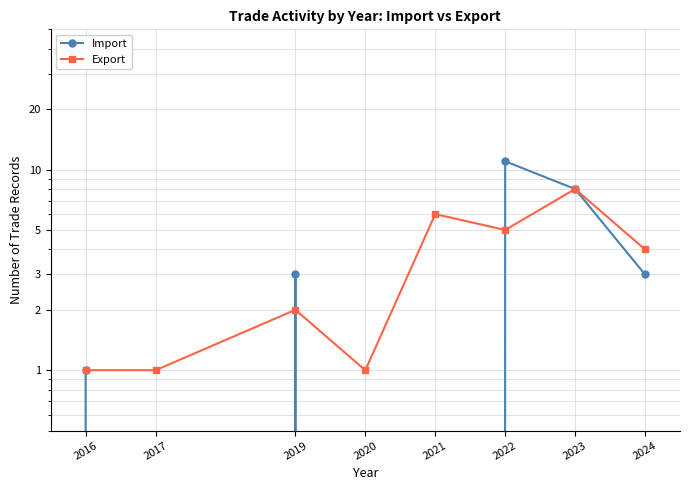

Which category has the lowest value across all series?

2017